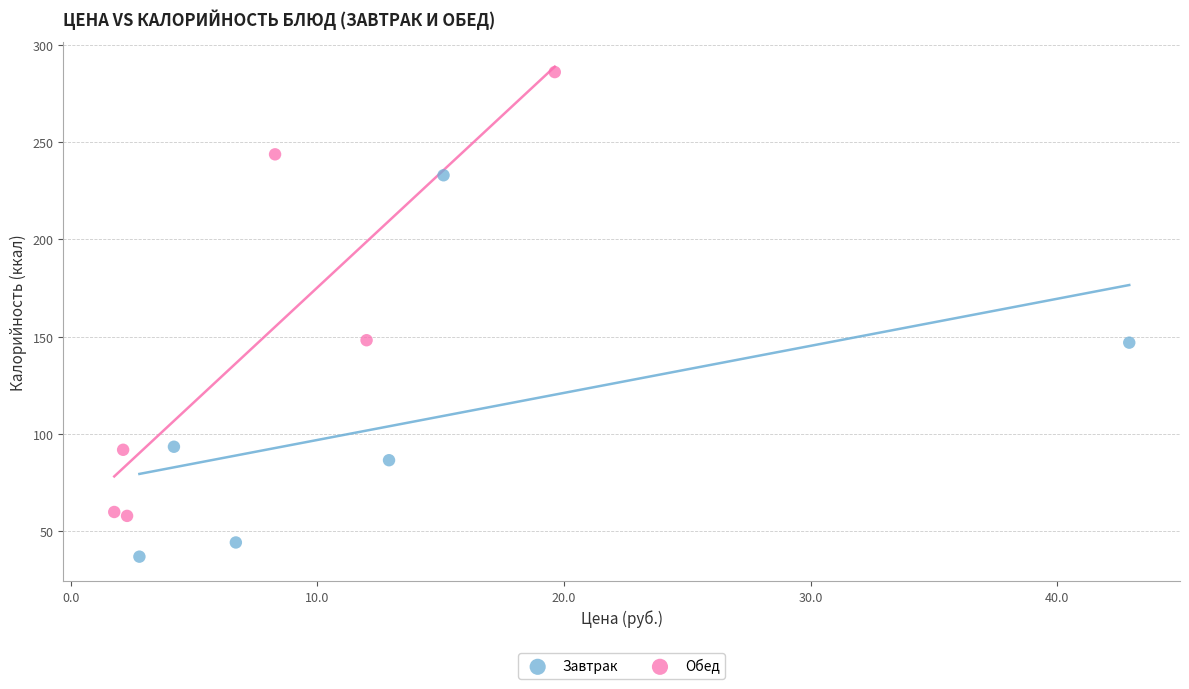

Which series has the largest Y range (max minus min)?

Обед